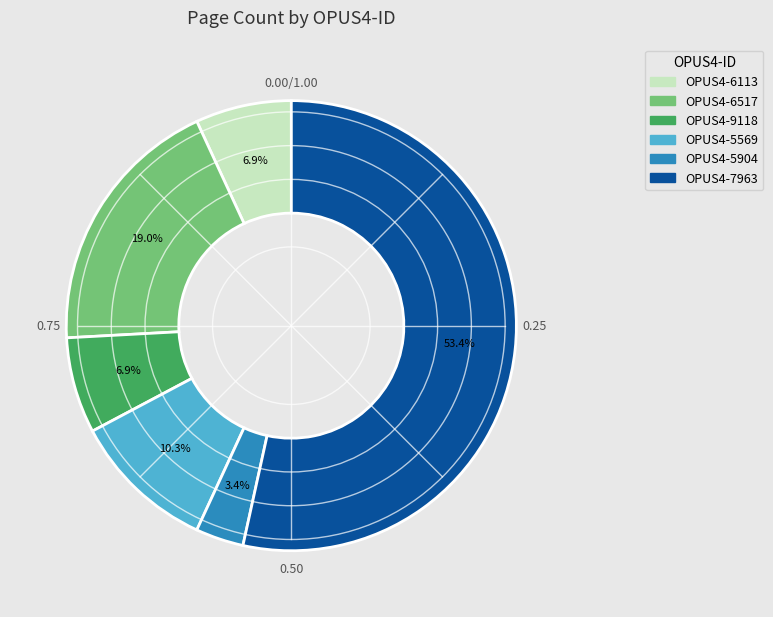

Is the sum of OPUS4-9118 and OPUS4-5904 greater than half?

No